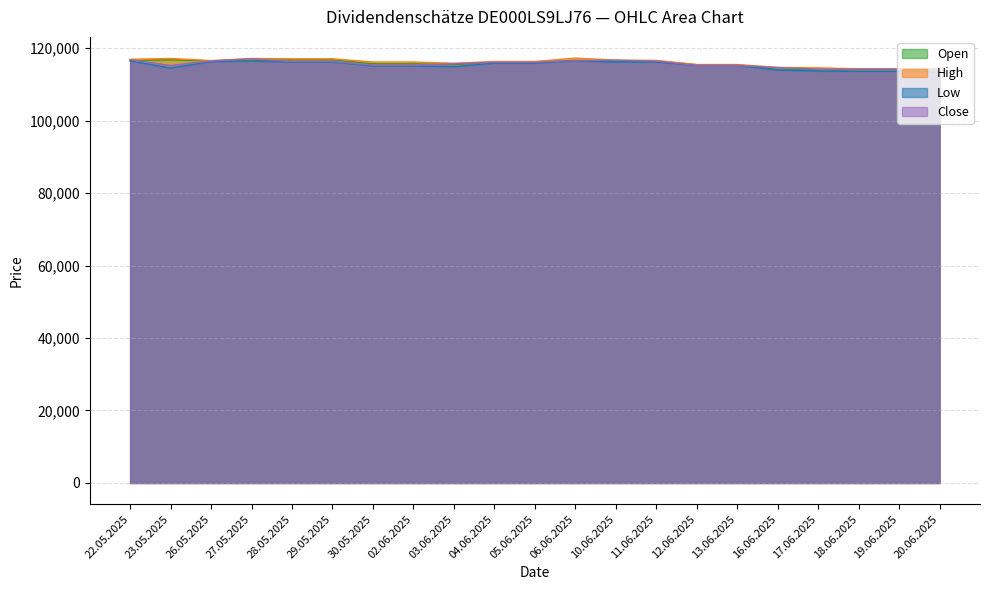

Does the chart contain any negative values?

No